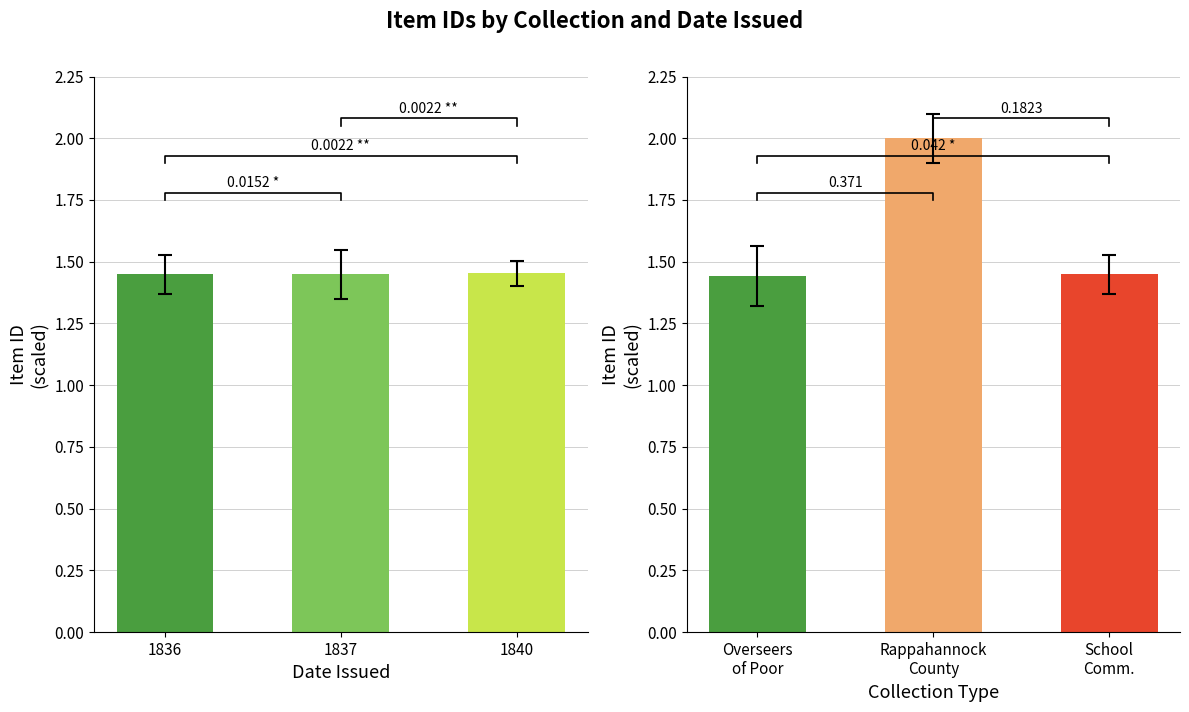

What is the sum of all Other Collection Items values?

4.9